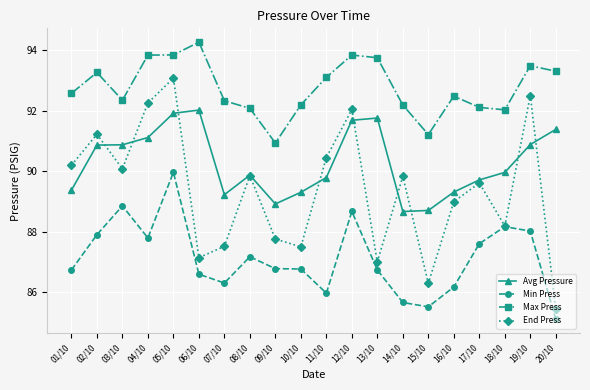

What position from the right is 14/10?

7